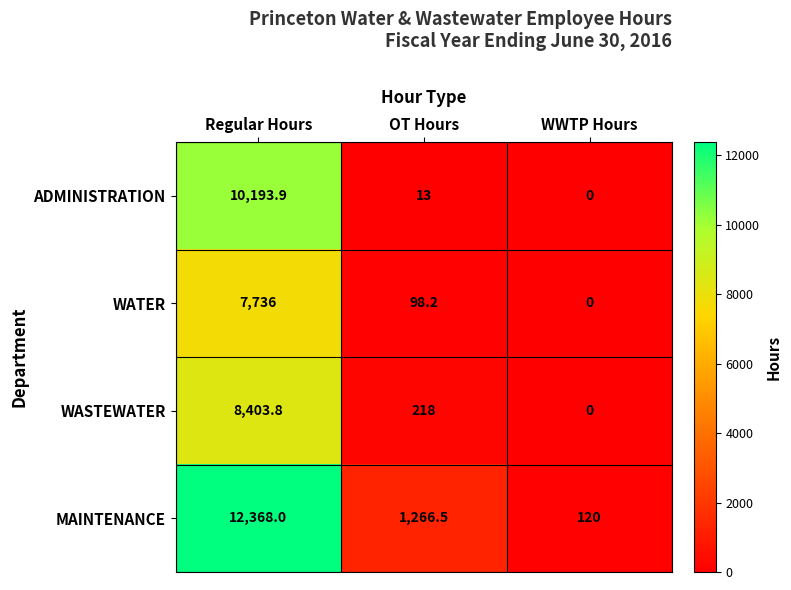

At which category does the chart reach its minimum across all series?

WWTP Hours